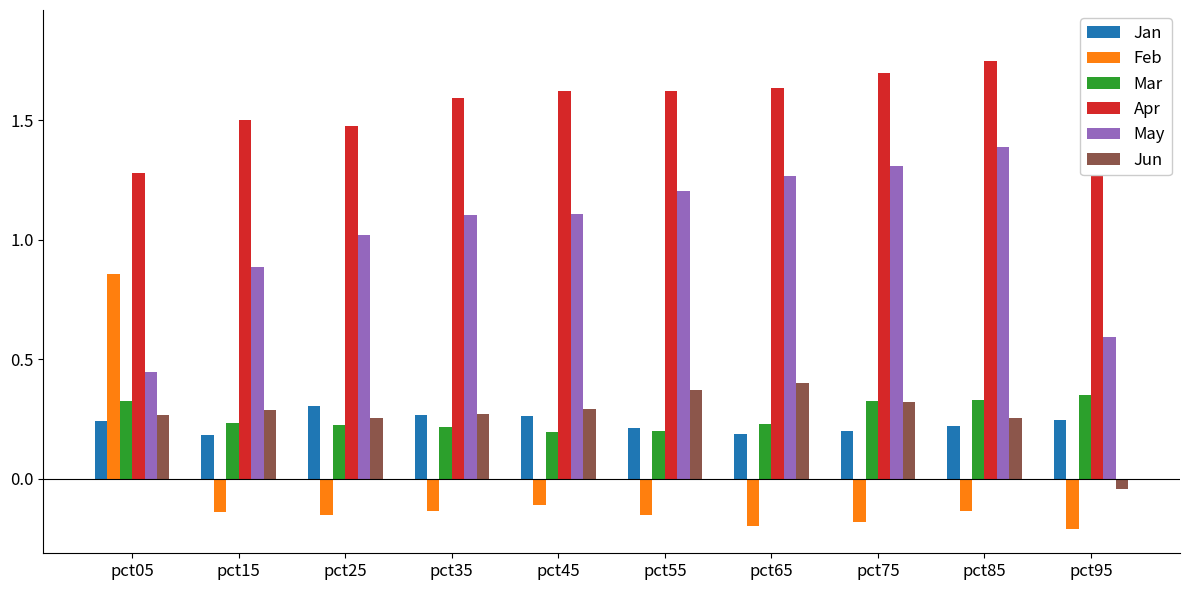

Is the value of Feb at pct25 greater than the value of May at pct95?

No